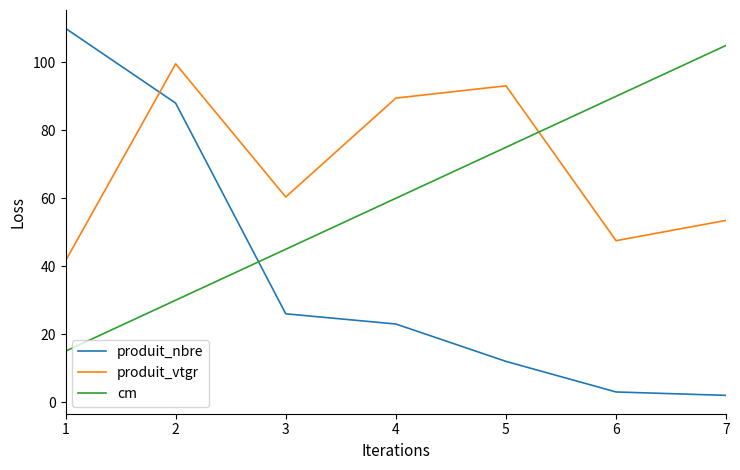

What is the difference between the maximum and minimum values in the produit_vtgr series?

58.0